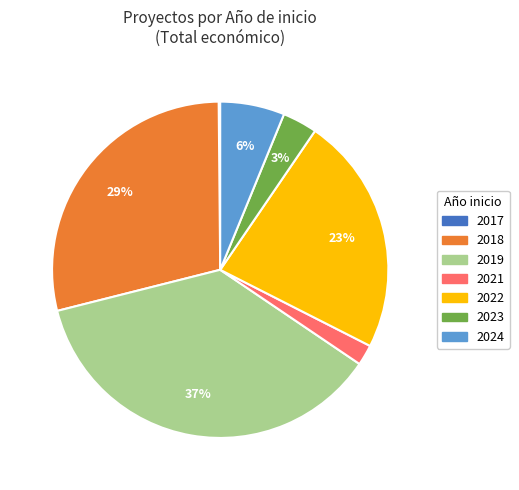

Is the sum of 2024 and 2022 greater than half?

No